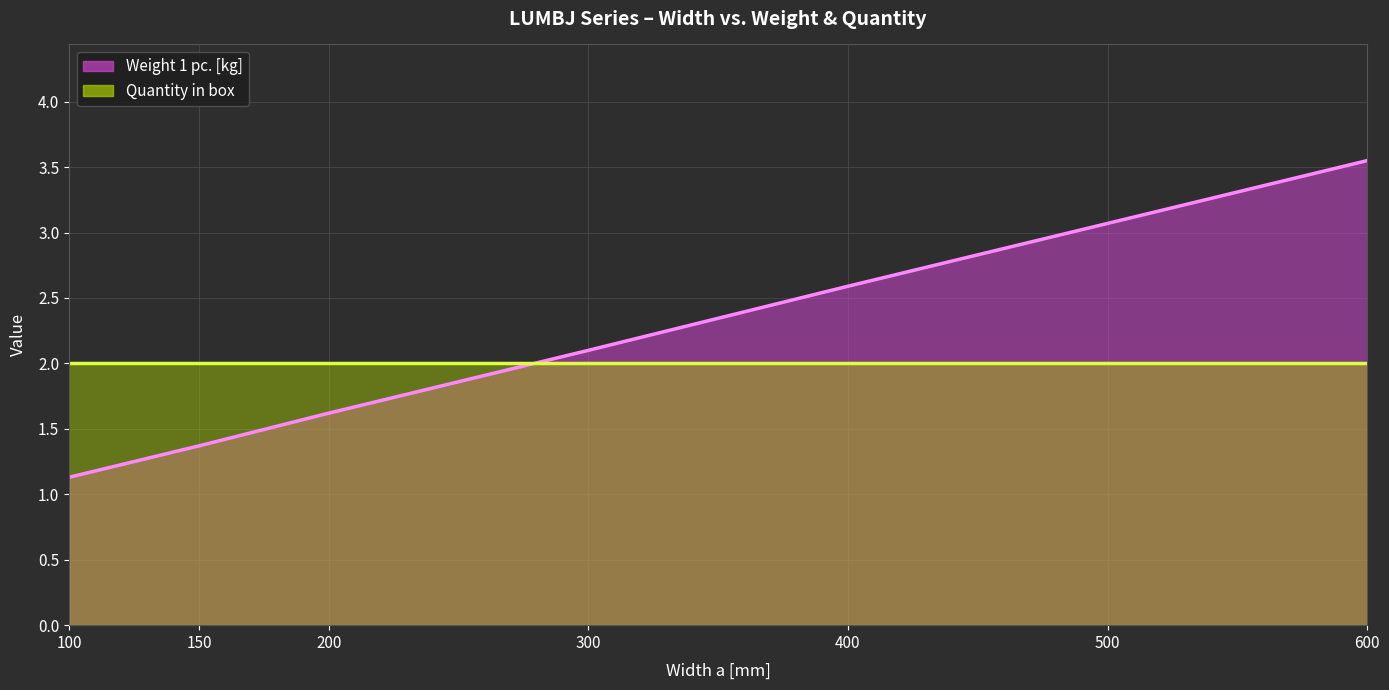

How many distinct data groups are displayed?

2